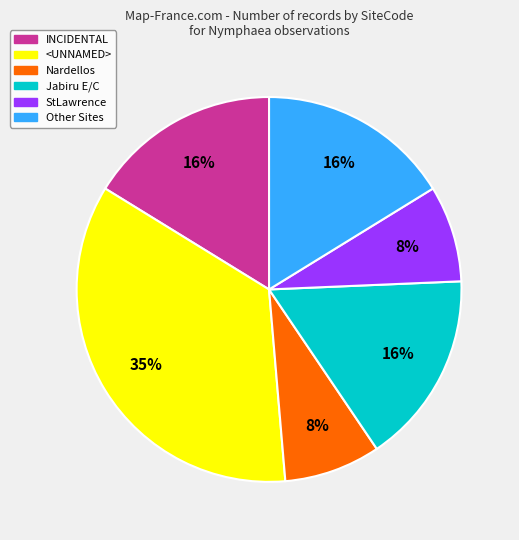

Does any single category account for the majority?

No